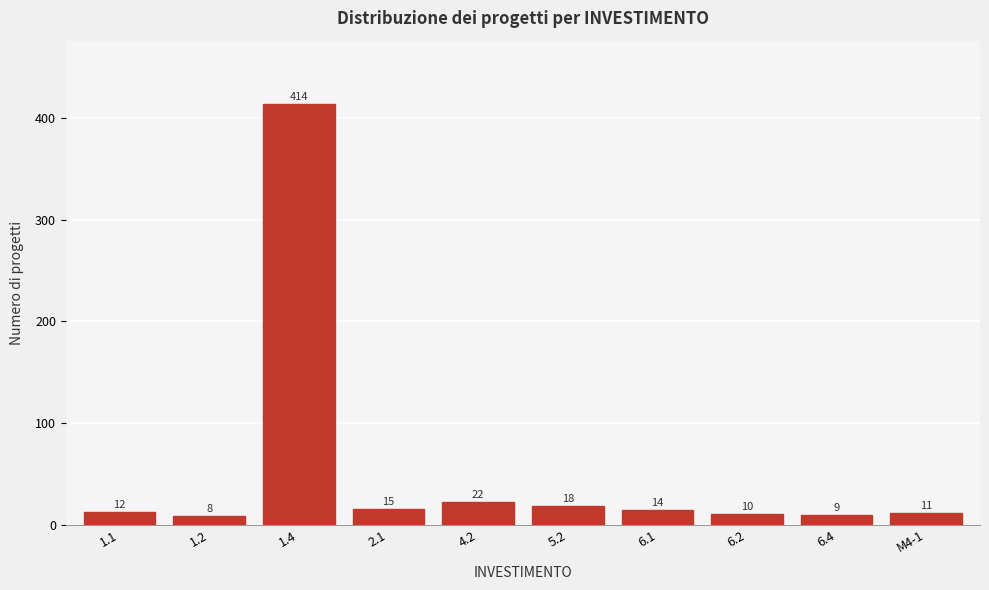

Reading right to left, list all the values displayed in this chart.

11	9	10	14	18	22	15	414	8	12